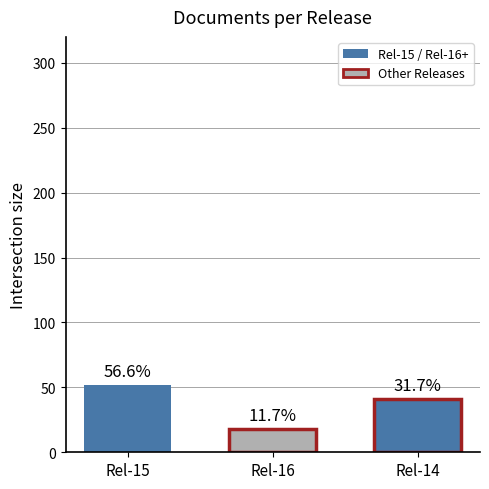

Are the bars grouped side by side (vs. stacked)?

No